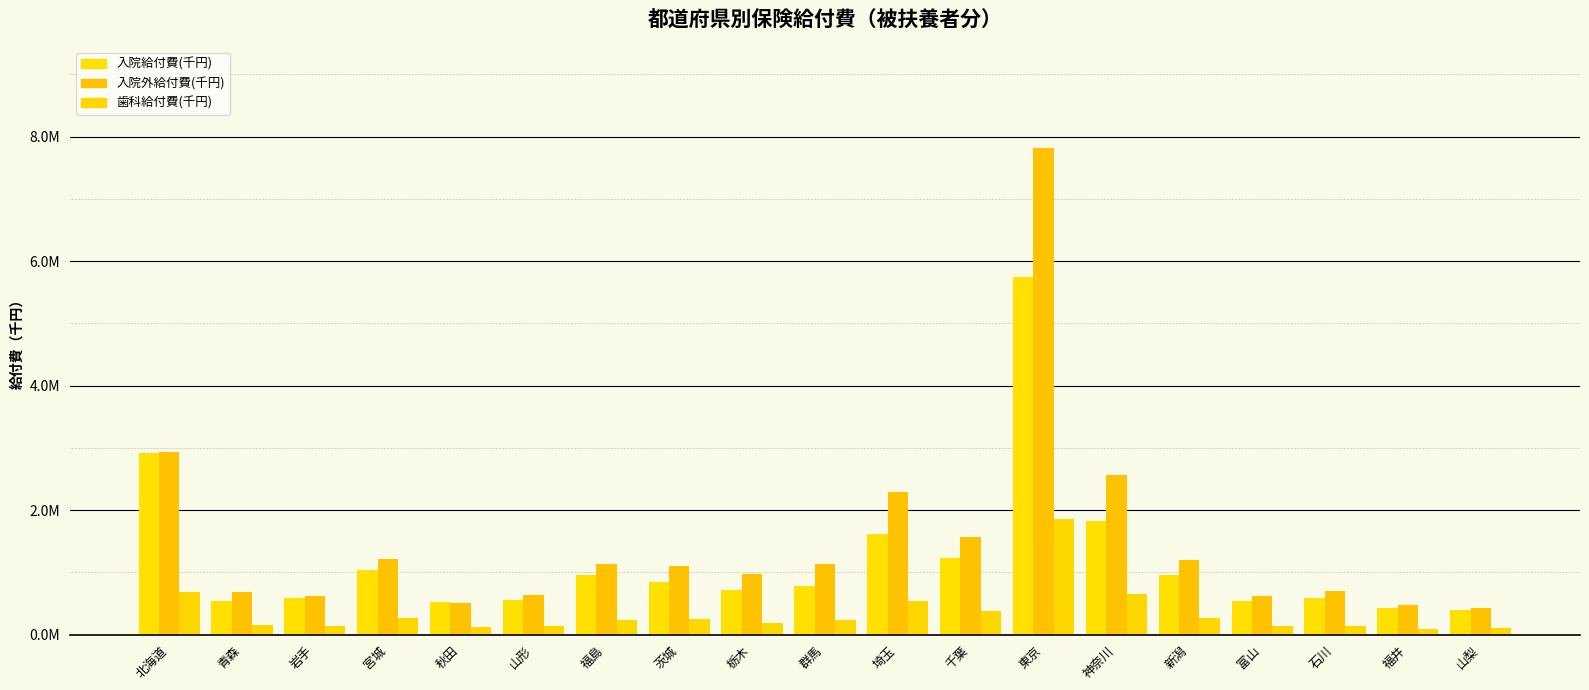

True or false: 入院給付費(千円) has a value of 1048623.8 at 栃木.

False